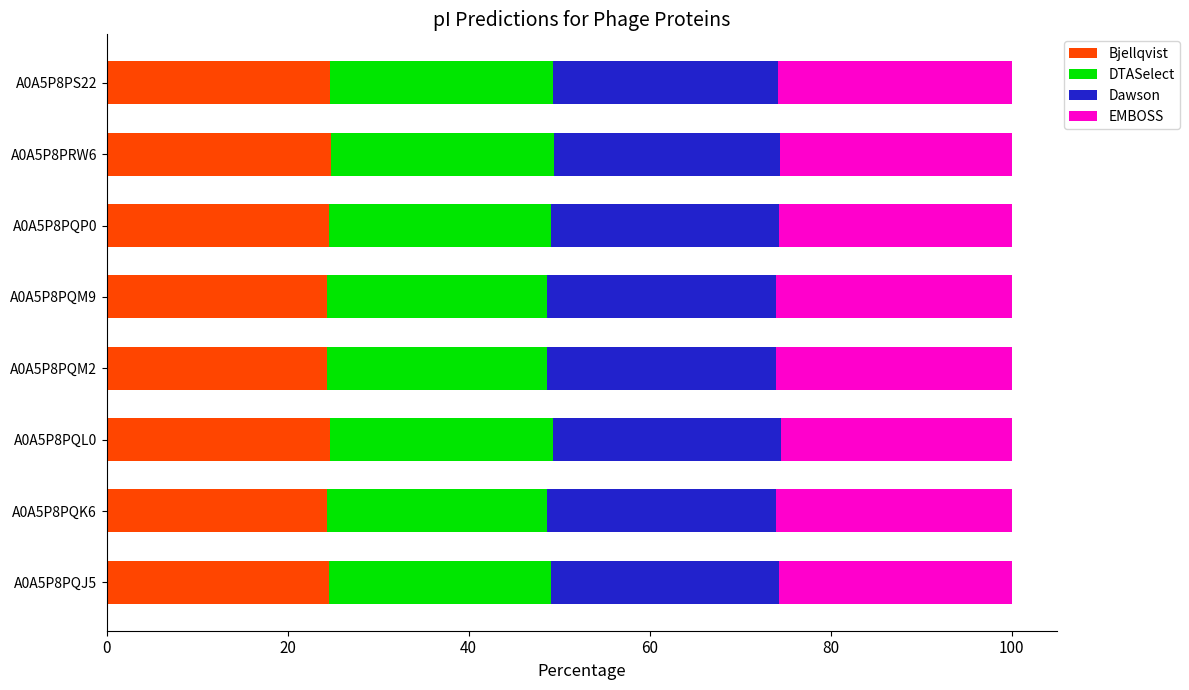

What is the minimum value for Bjellqvist?

24.3